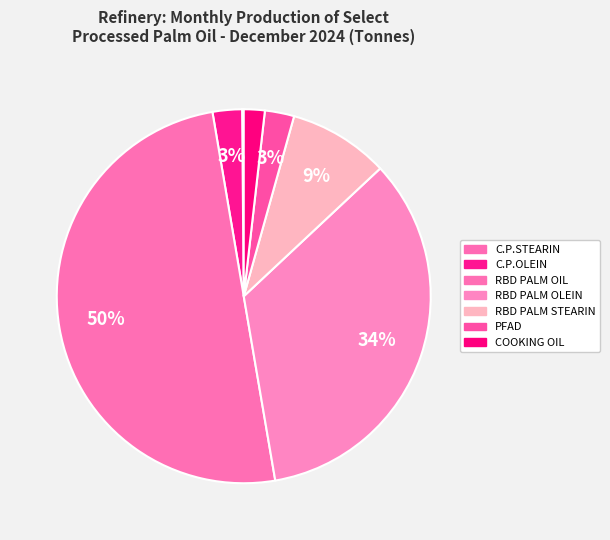

Is there a majority slice in this chart?

Yes